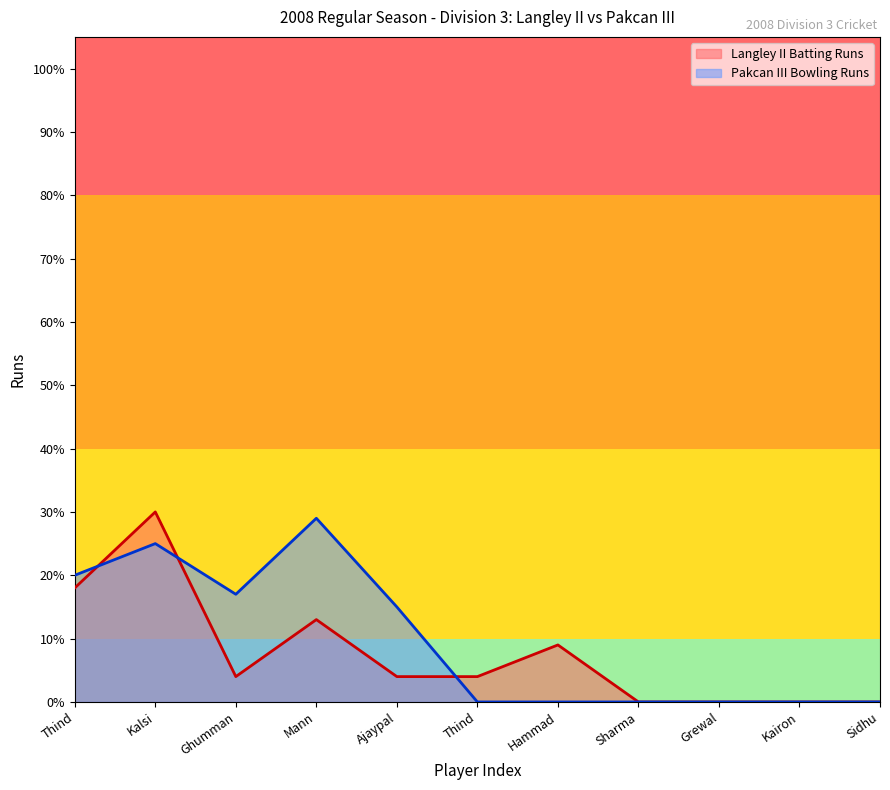

Rank the categories by value from lowest to highest.

Sharma, Grewal, Kairon, Sidhu, Ghumman, Ajaypal, Thind, Hammad, Mann, Thind, Kalsi